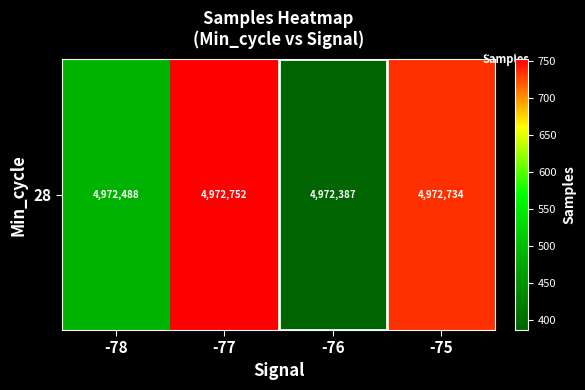

What is the sum of all values?

19890360.6